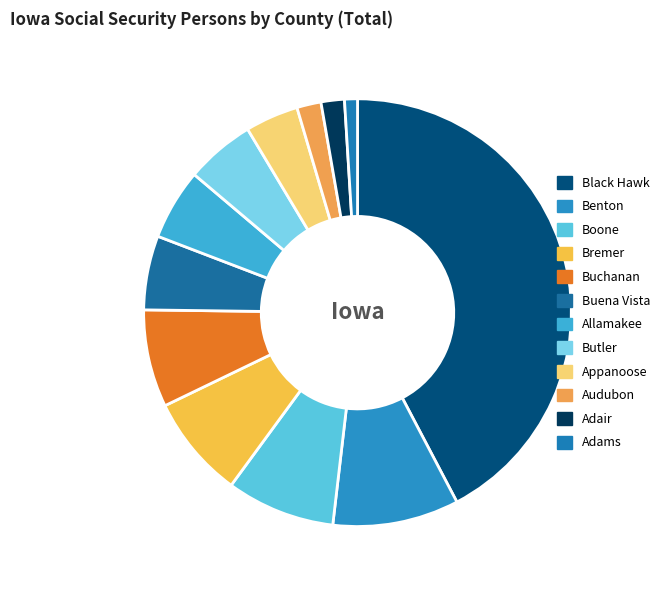

How many slices are in this pie chart?

12